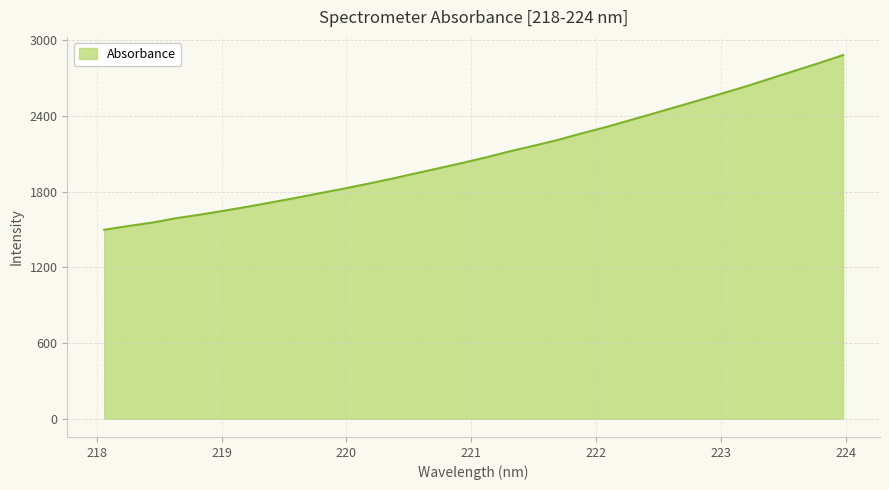

What is the difference between the maximum and minimum values?

1383.5